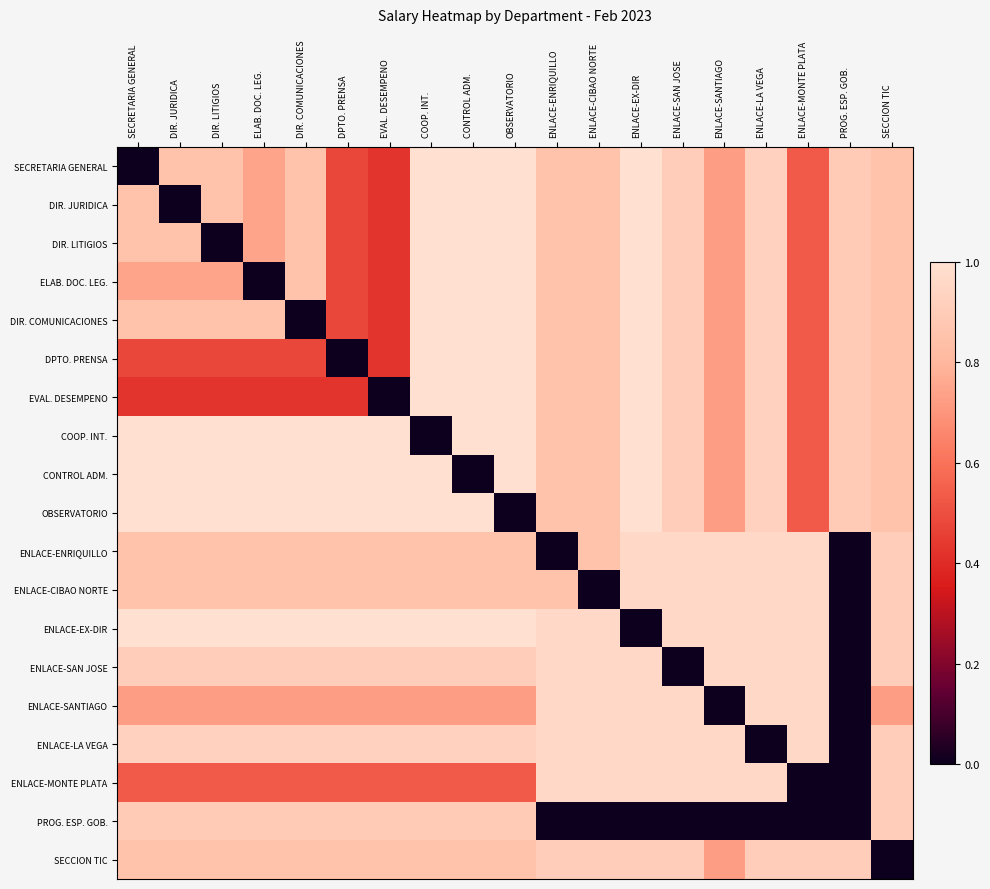

What is the greatest value displayed?

1.0